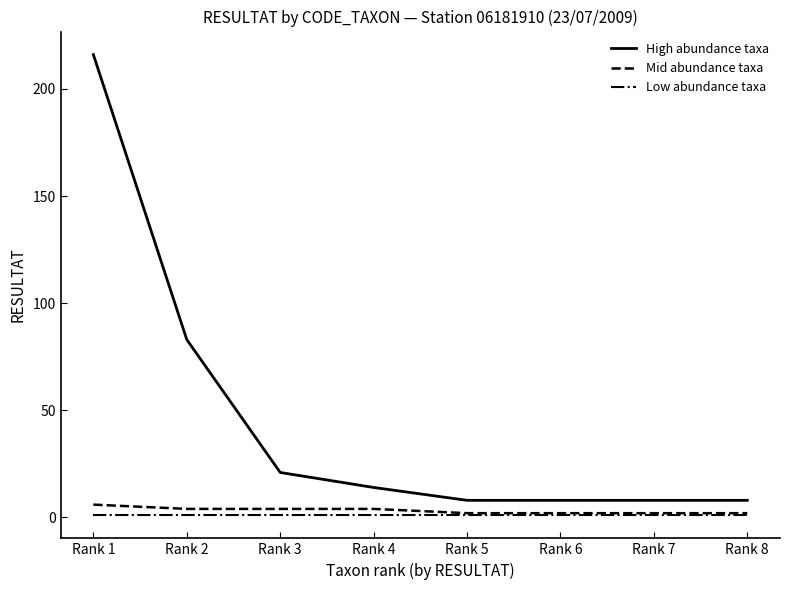

What is the spread (max minus min) of values at Rank 6?

7